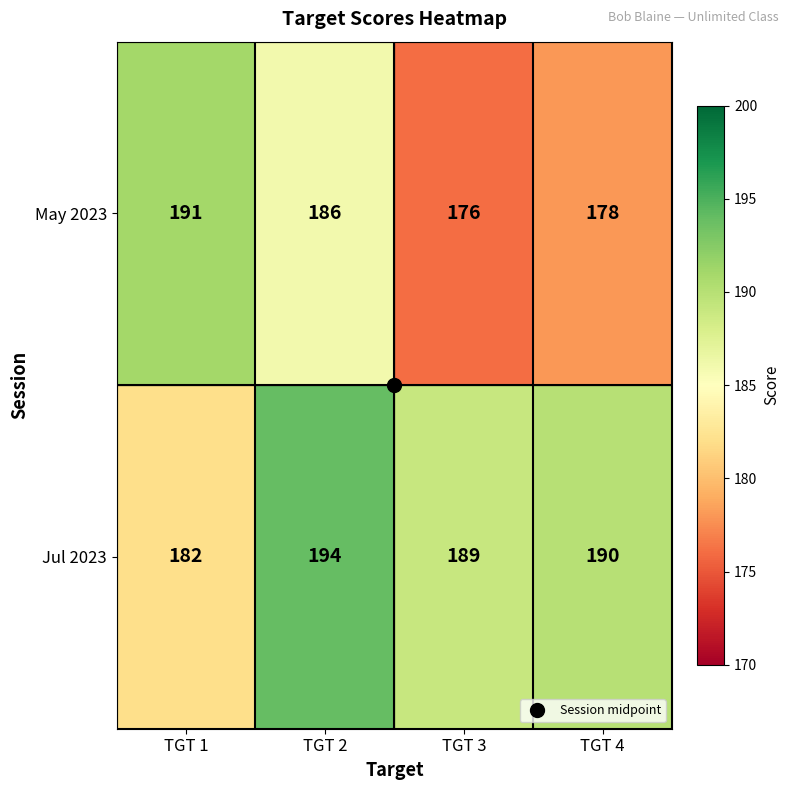

The value of Jul 2023 at TGT 4 is 126. True or false?

False